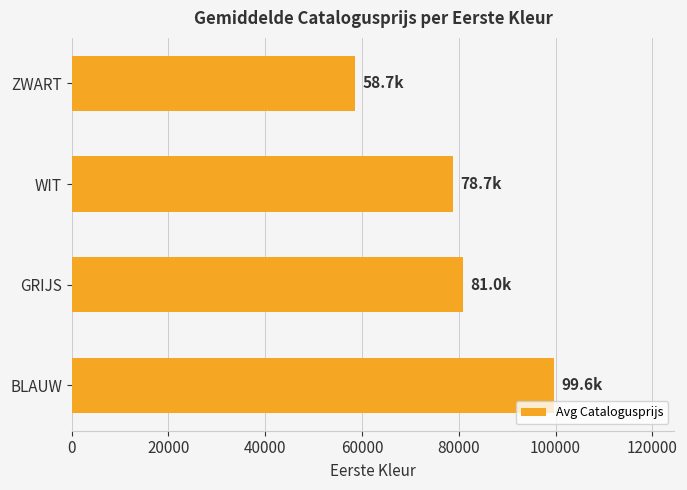

Reading bottom to top, transcribe all the data shown in this chart.

99638.5	80973.8	78739.0	58658.0